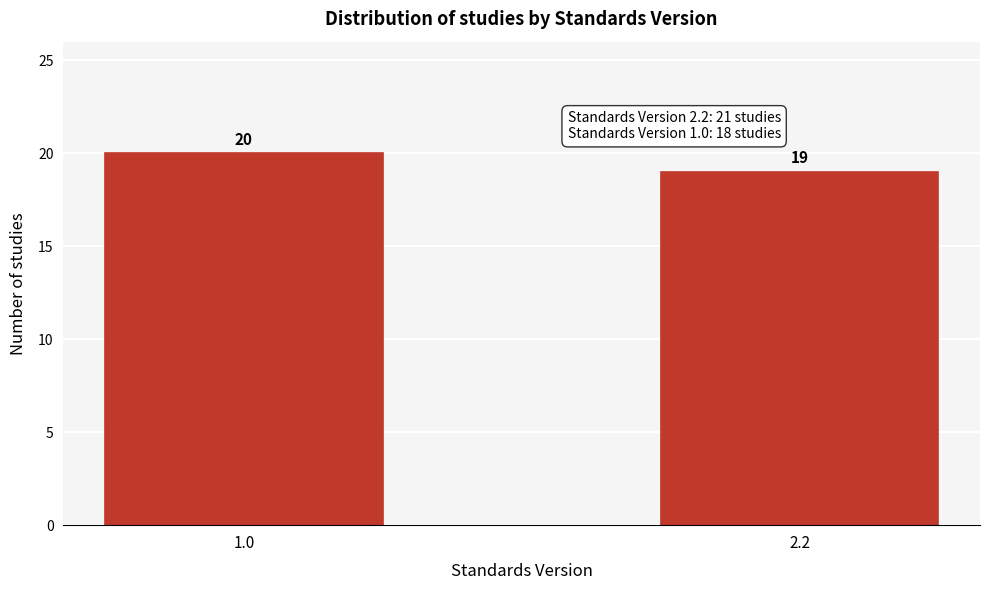

Reading left to right, list all the values displayed in this chart.

1.0=20	2.2=19